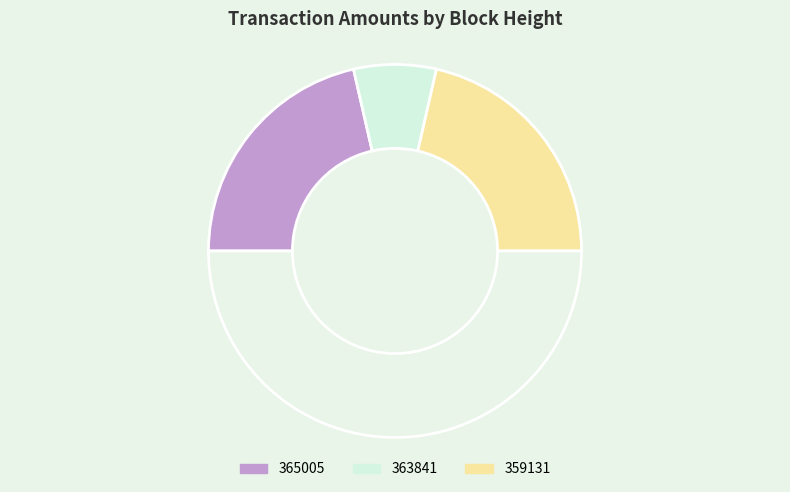

Does any single category account for the majority?

No